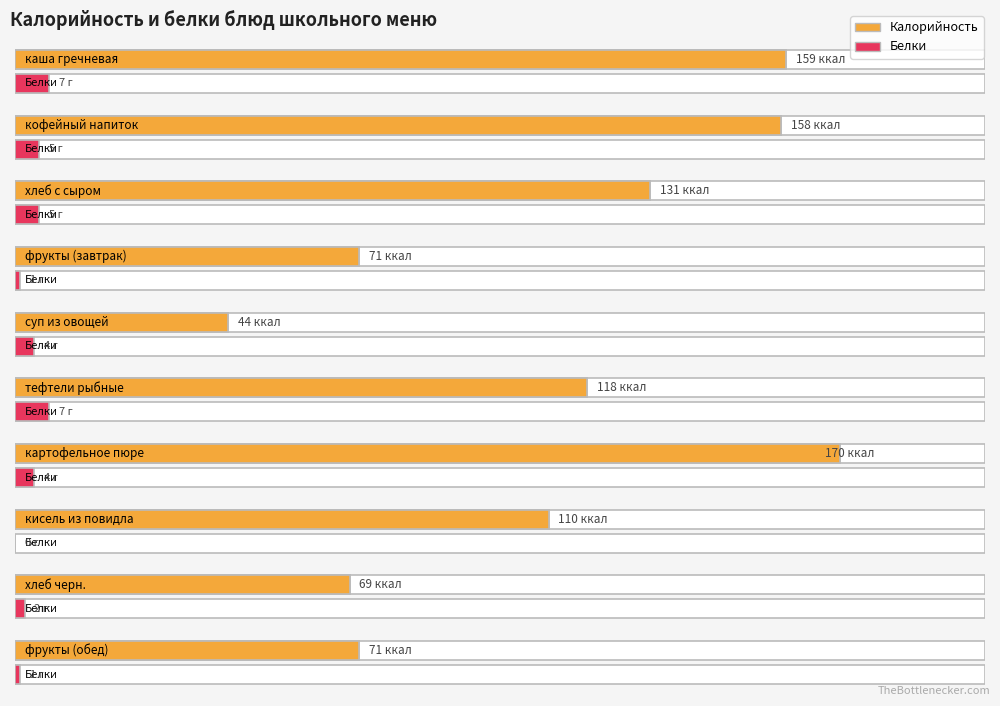

Which series has the widest spread of values?

Калорийность